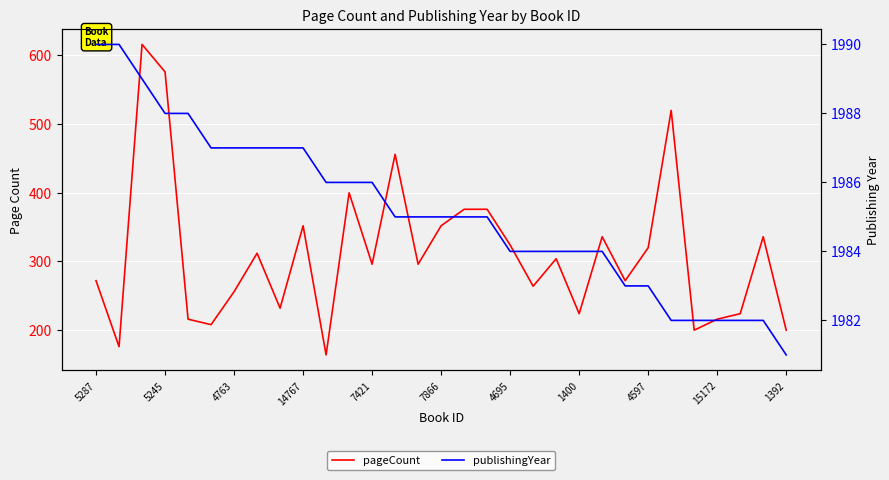

At 5245, list the series in order from largest to smallest.

publishingYear, pageCount